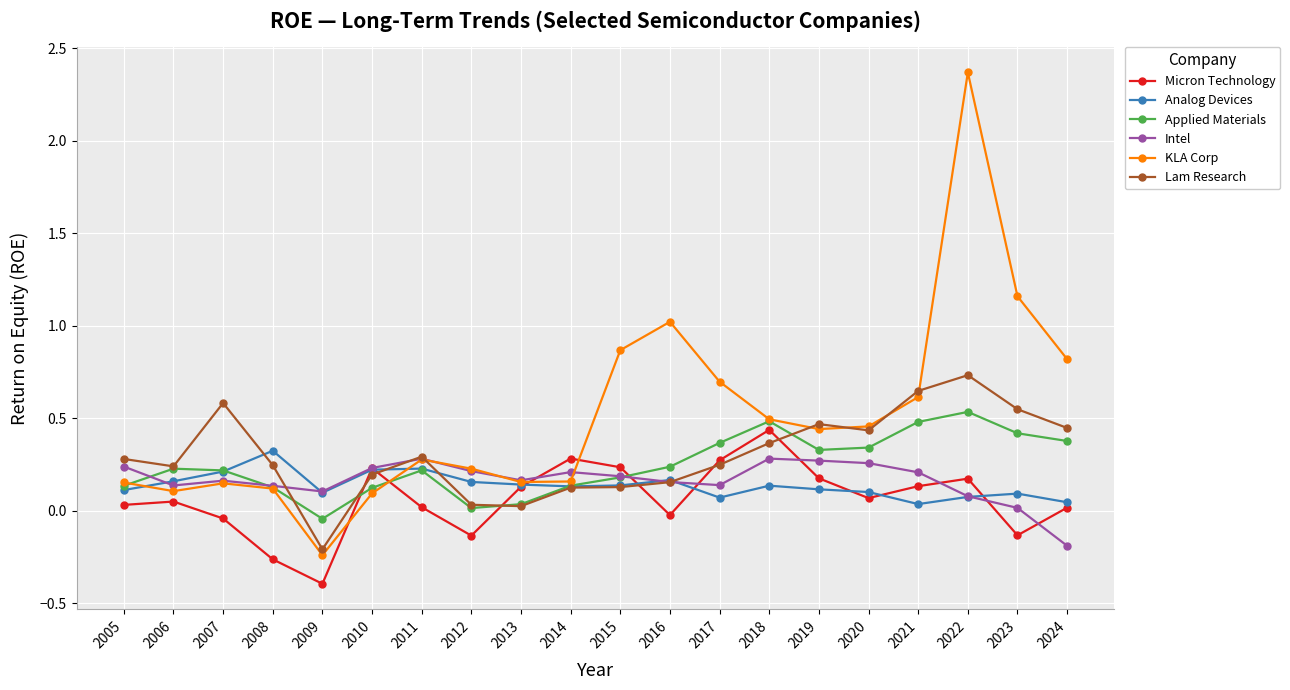

At which category does Applied Materials reach its first local valley?

2009